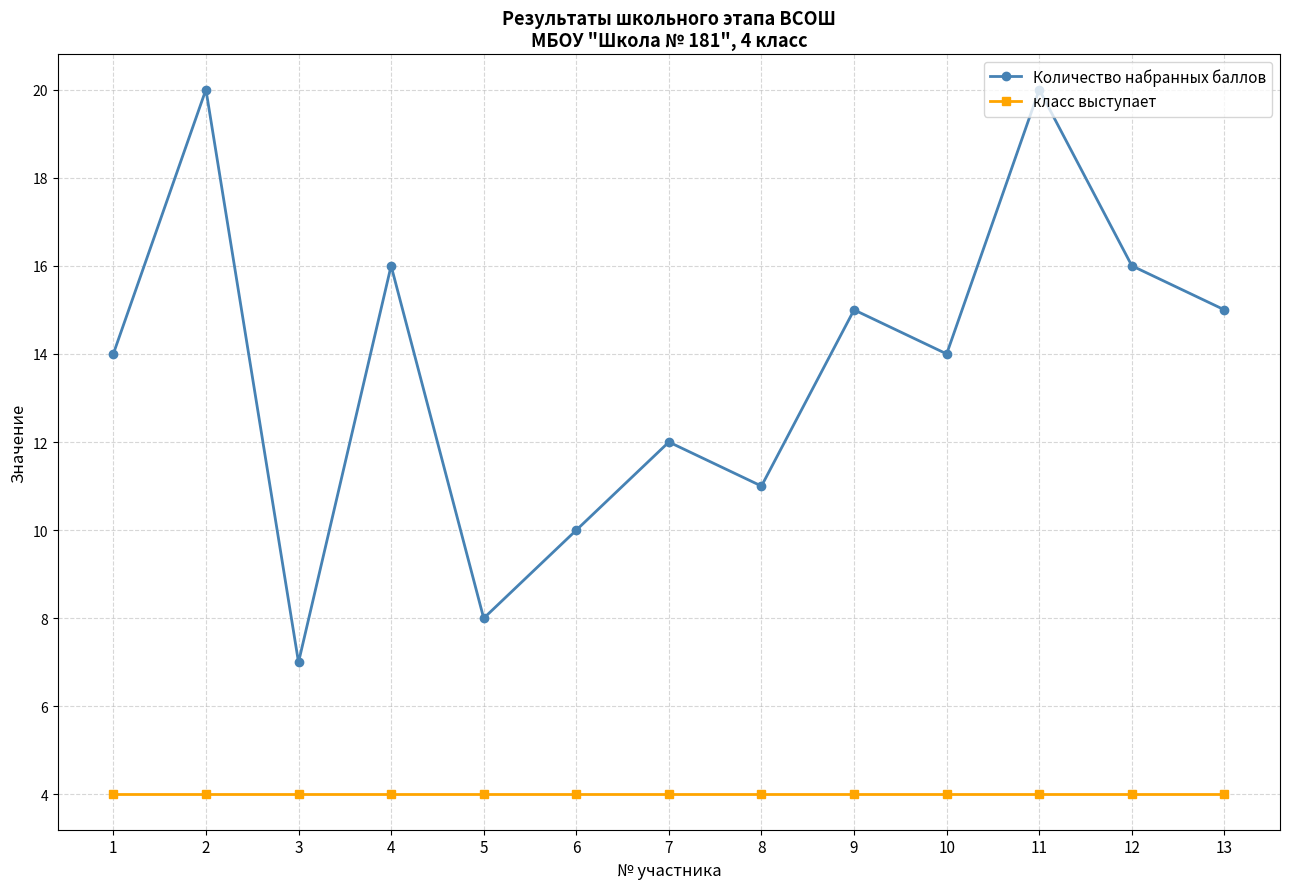

What are all the series names shown in the legend?

Количество набранных баллов, класс выступает